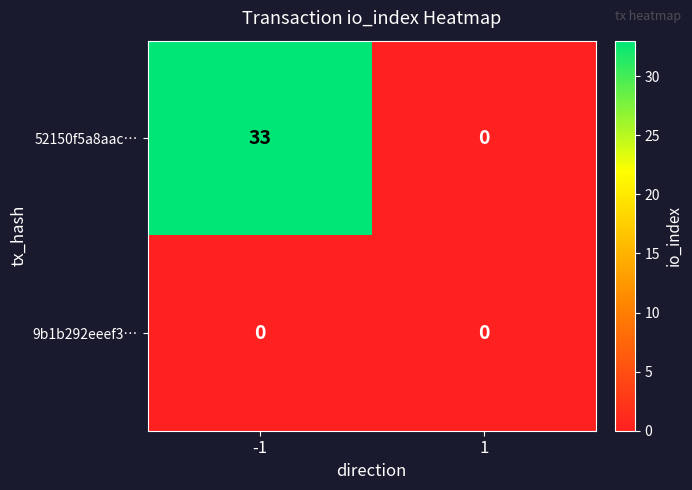

Reading left to right, list all the values displayed in this chart.

52150f5a8aac…: -1=33	1=0
9b1b292eeef3…: -1=0	1=0